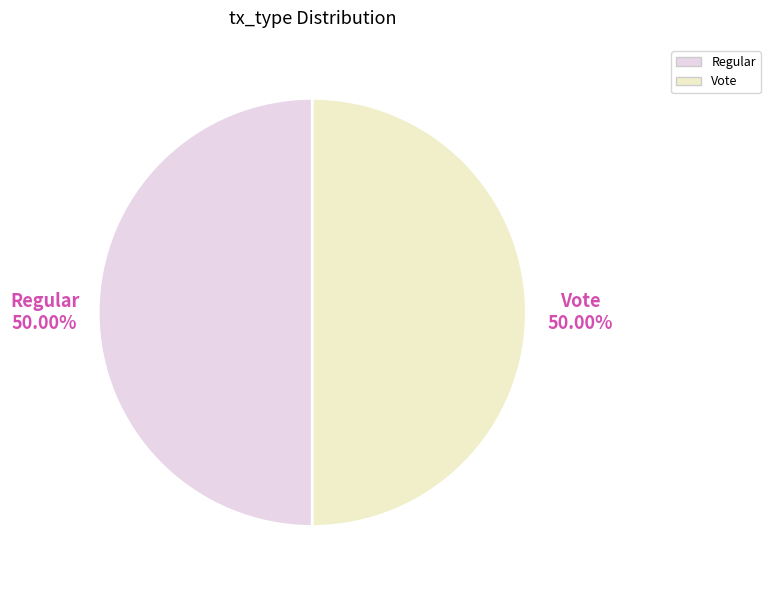

Do Vote and Regular together represent more than half of the pie?

Yes